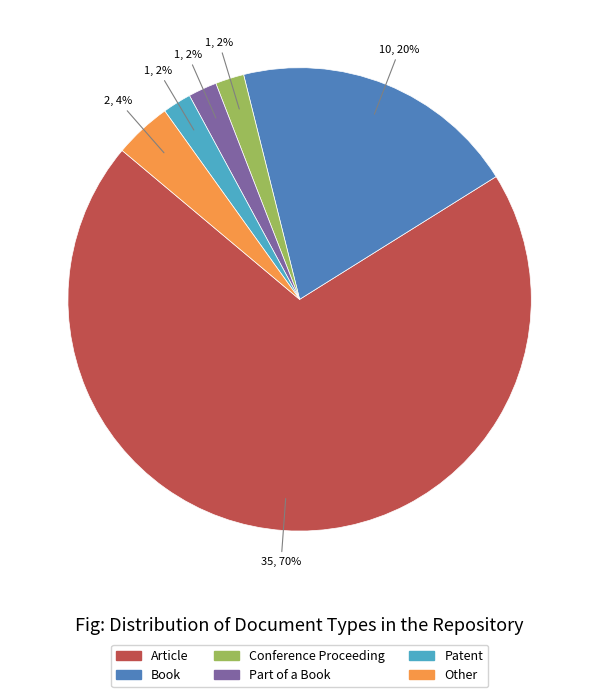

Approximately how many times larger is the value at Other compared to Part of a Book?

2.0